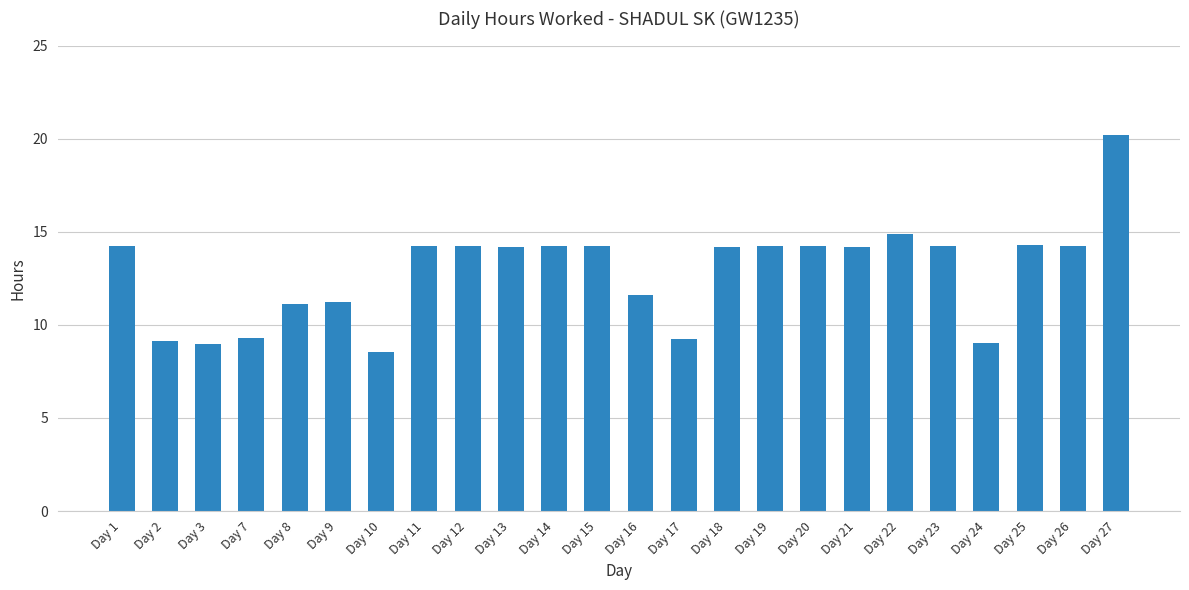

What is the value of the 1st bar from the left?

14.2